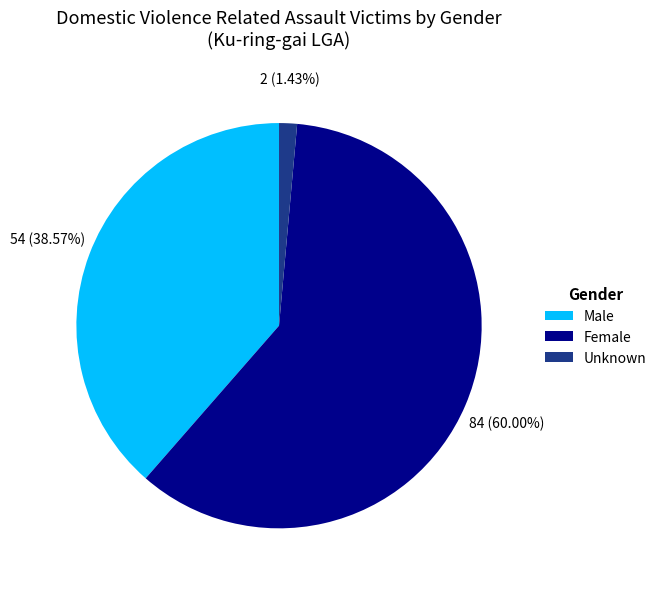

Which category has the biggest portion of the pie?

Female